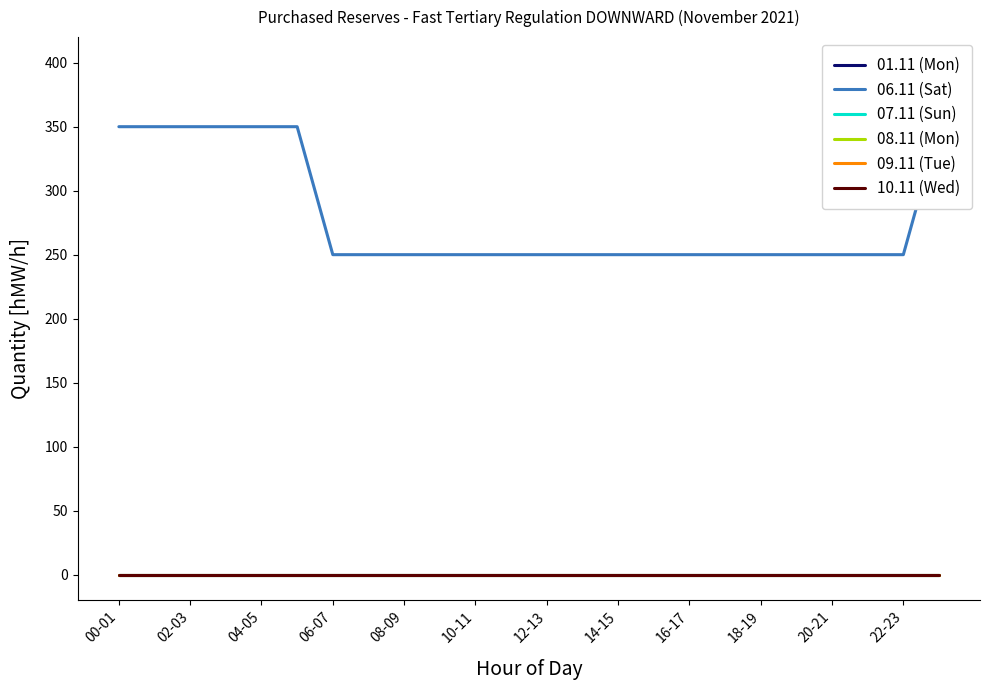

What is the label of the 10th point from the right?

14-15